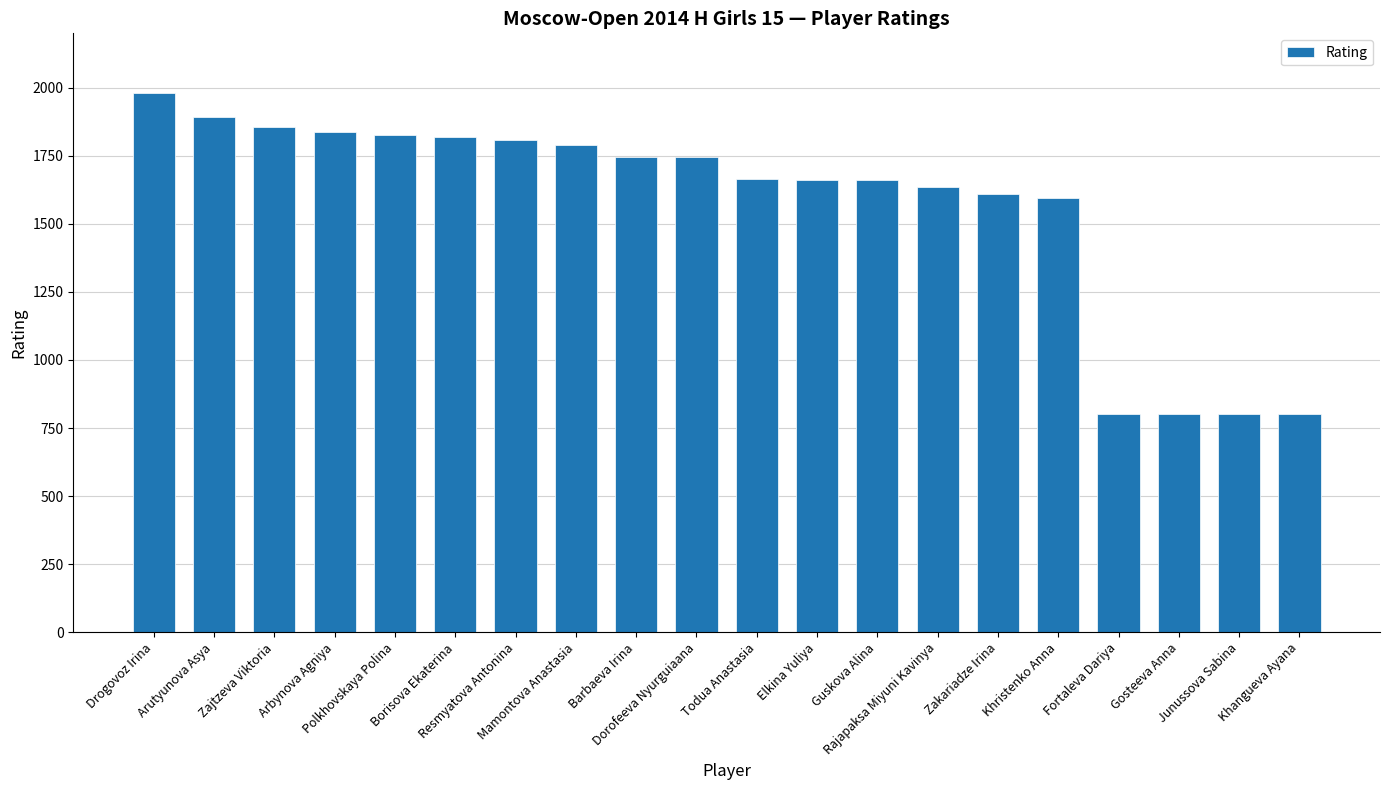

What is the difference between the maximum and minimum values?

1181